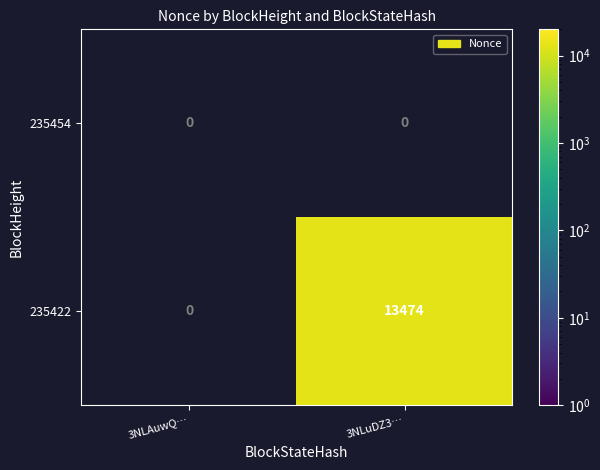

True or false: 235422 has a value of 6189.2 at 3NLuDZ3….

False